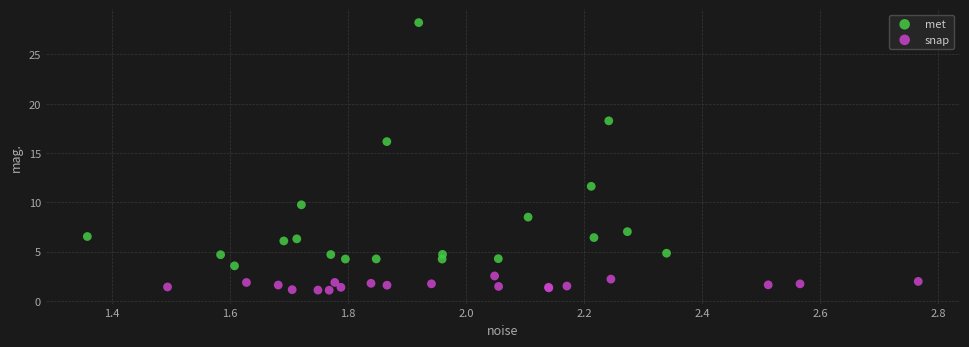

Which series reaches the maximum Y coordinate?

met